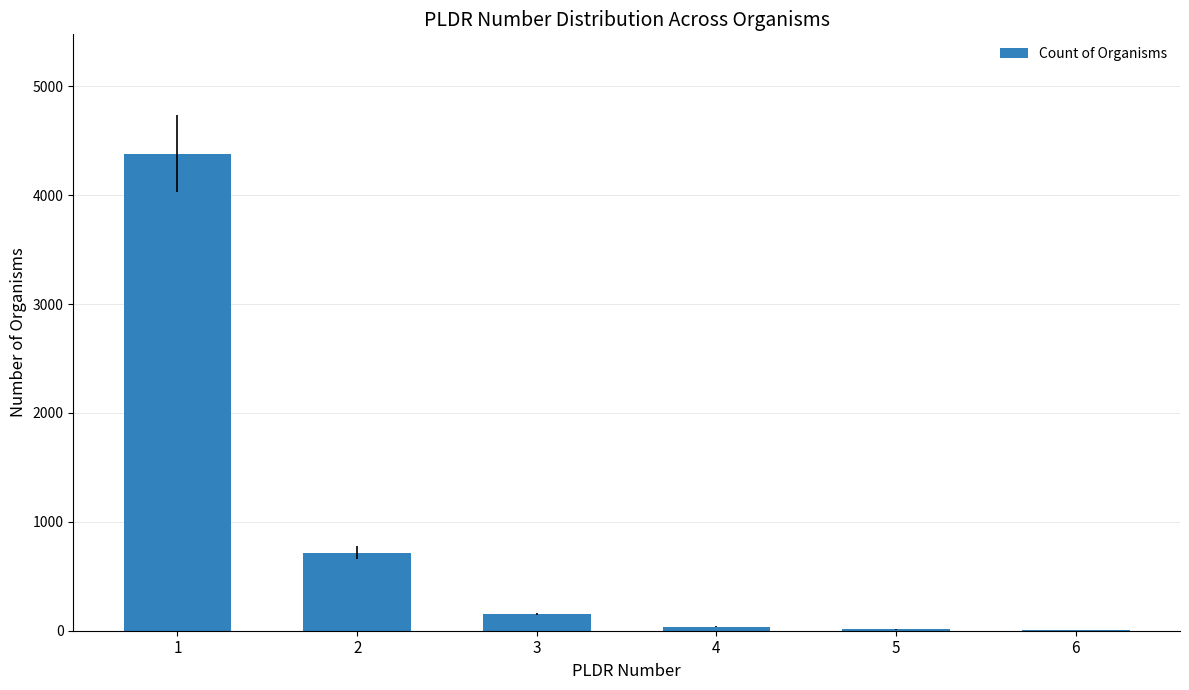

What is the sum of all values?

5306